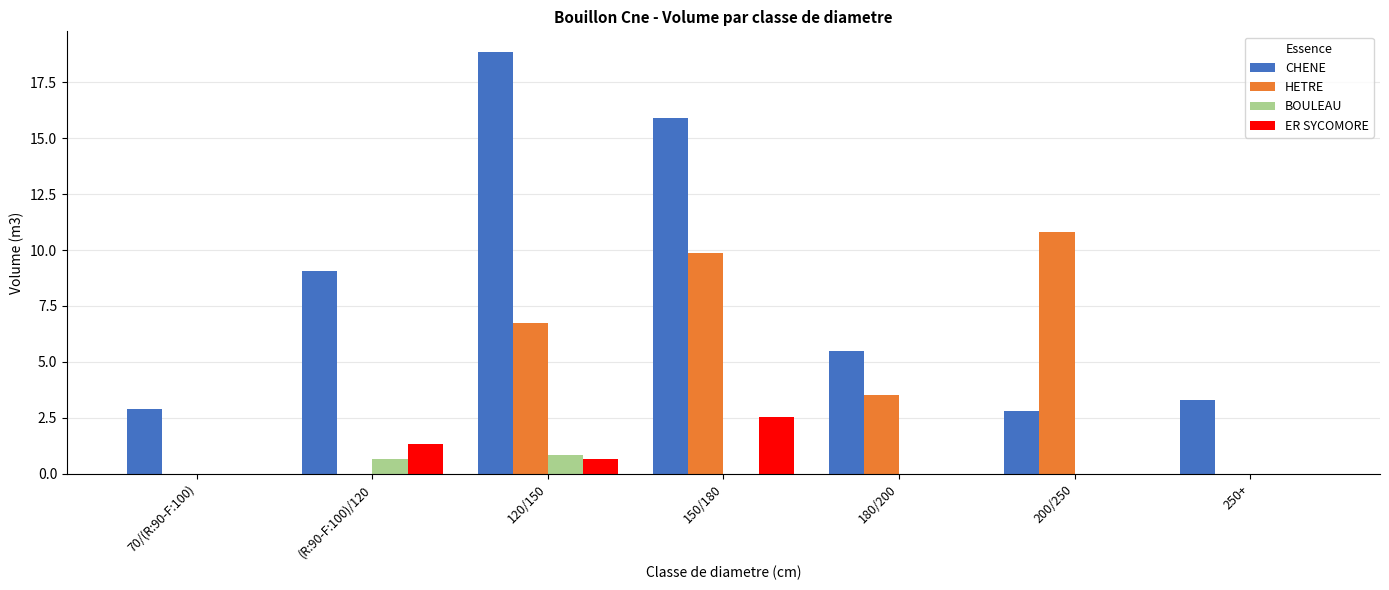

What is the sum of the ER SYCOMORE values at 70/(R:90-F:100) and 150/180?

2.5